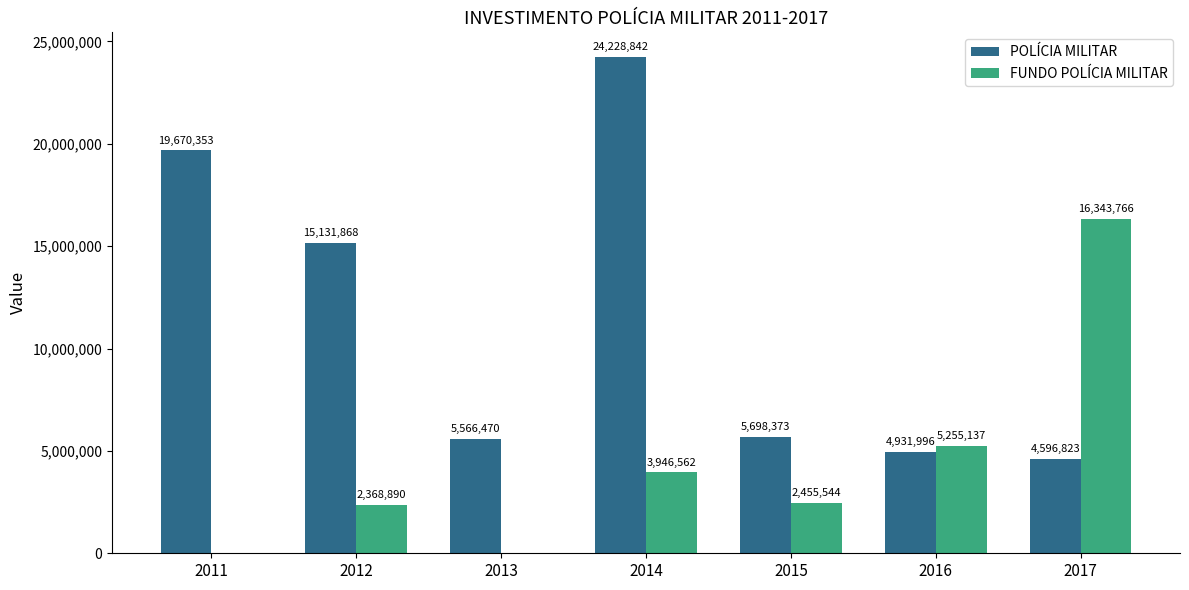

Read the FUNDO POLÍCIA MILITAR value at 2017.

16343765.9